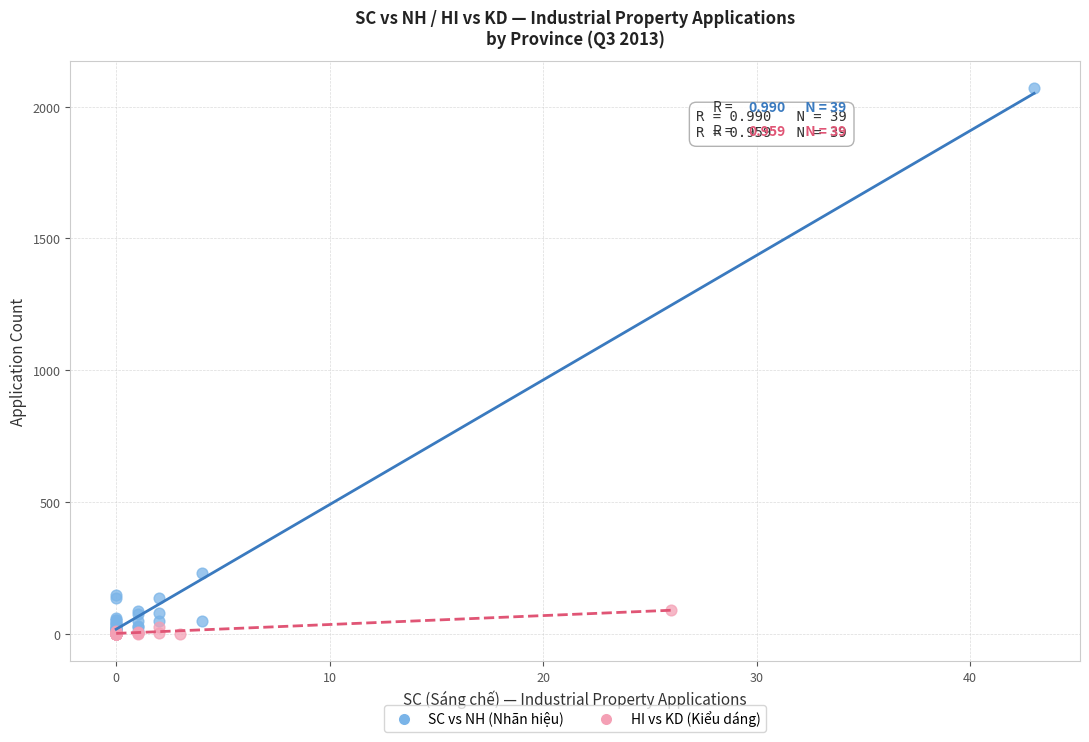

Which series has the widest spread of Y values?

SC vs NH (Nhãn hiệu)